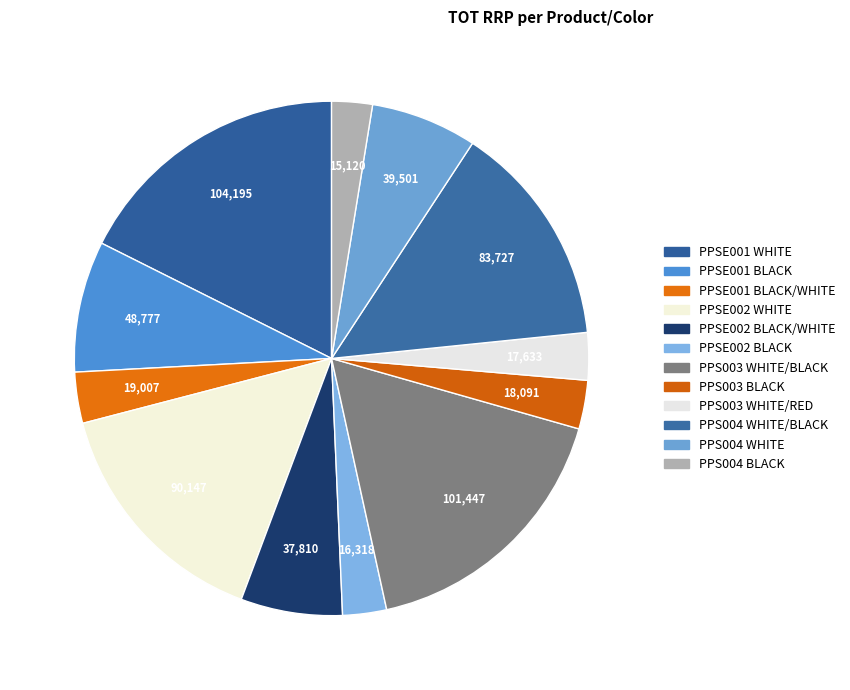

Does PPSE001 BLACK/WHITE represent more than half of the total?

No